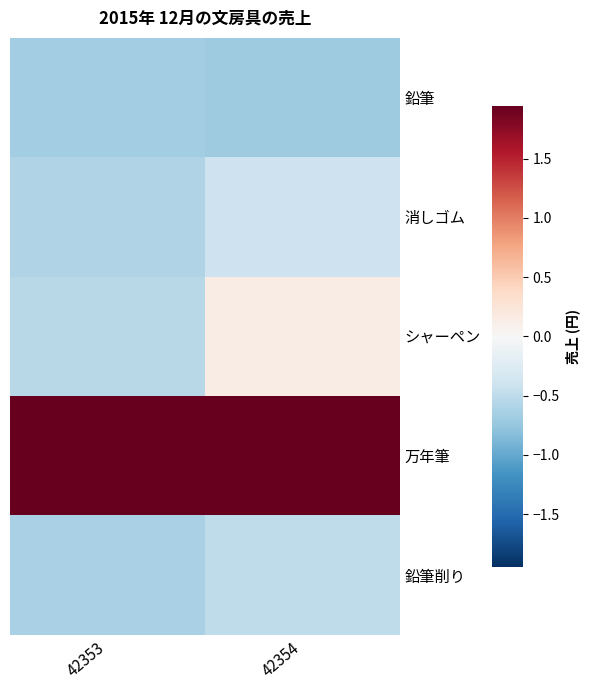

At 42353, list the series in order from smallest to largest.

鉛筆, 鉛筆削り, 消しゴム, シャーペン, 万年筆